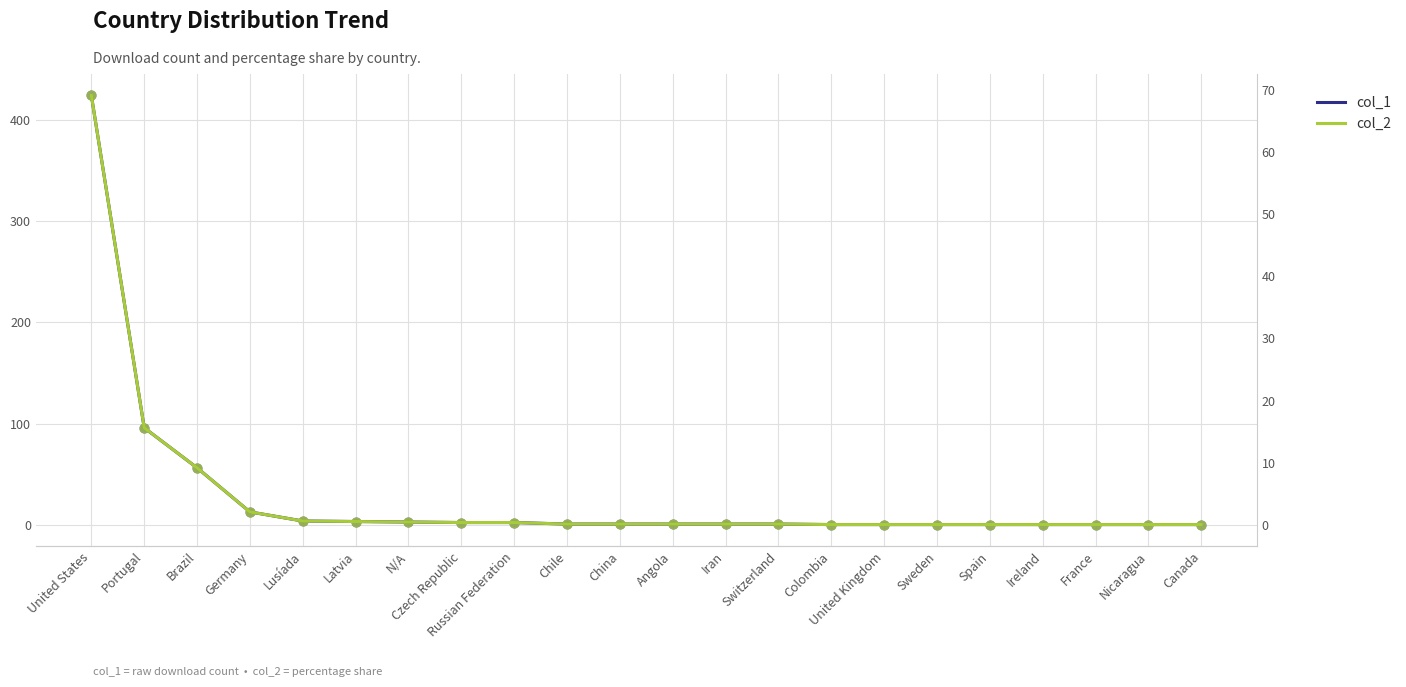

At which category is the sum across all series the highest?

United States